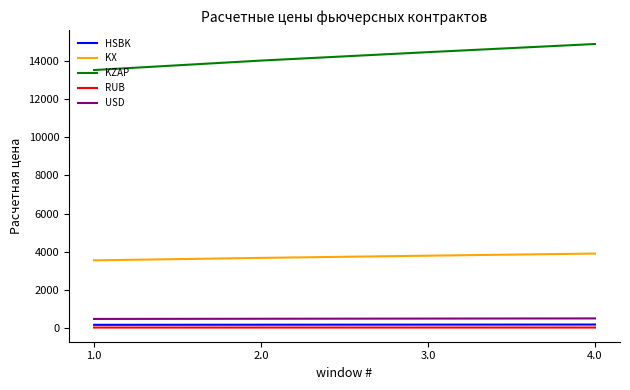

What is the lowest value of the KX series?

3537.7